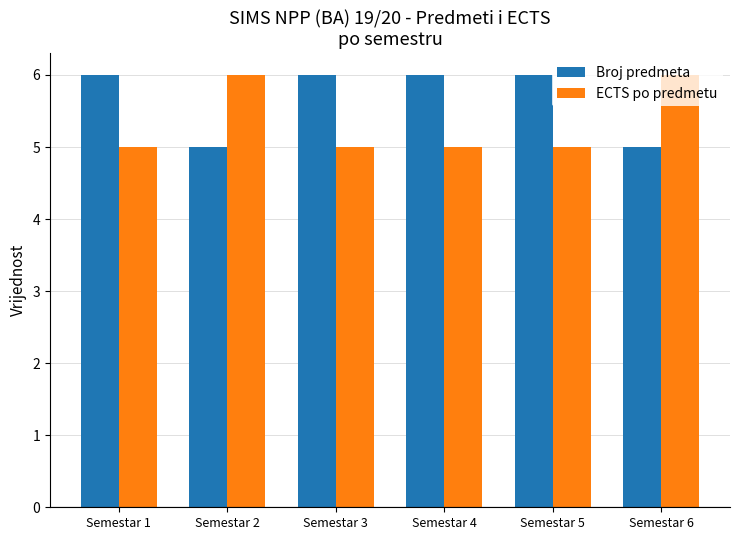

What is the minimum value shown in the chart?

5